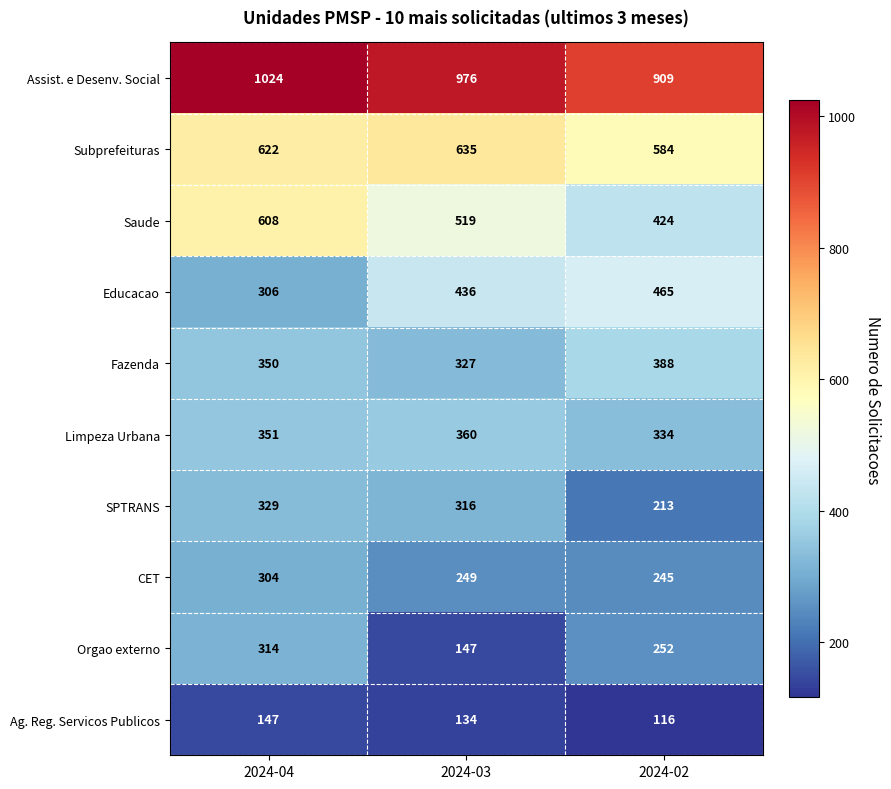

Which series has the largest total across all categories?

Assist. e Desenv. Social